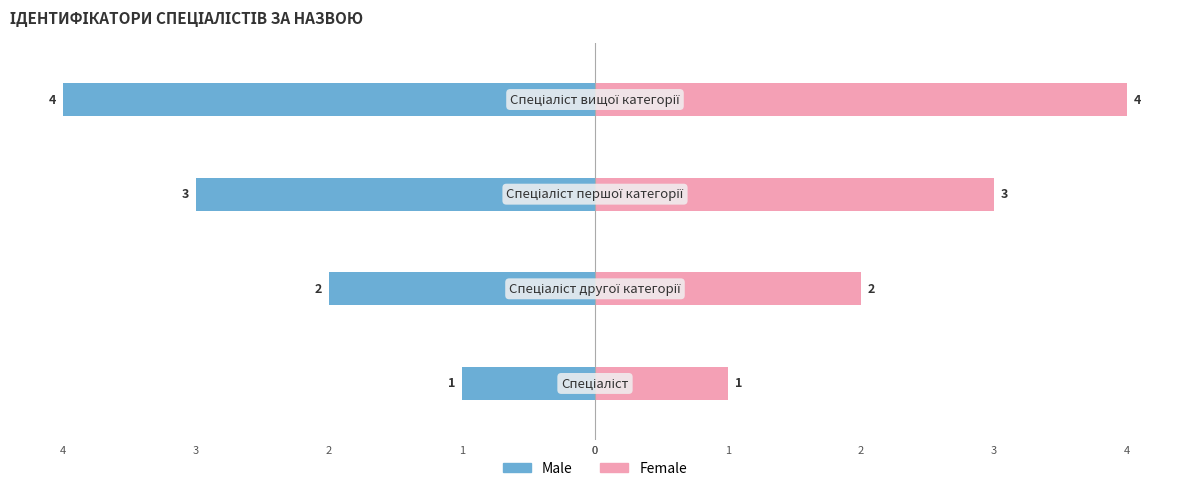

What are all the series names shown in the legend?

Male, Female